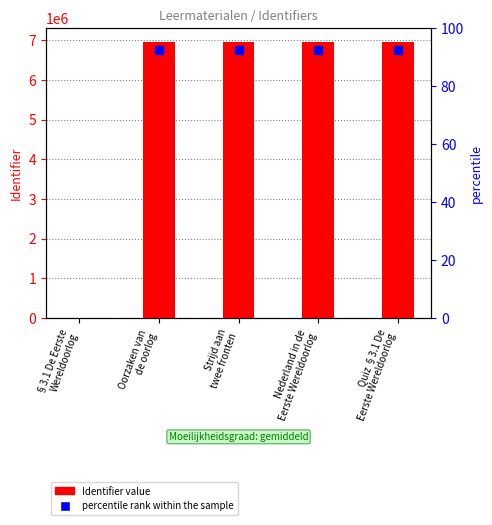

Approximately how many times larger is the value at Quiz §3.1 De
Eerste Wereldoorlog compared to Nederland in de
Eerste Wereldoorlog?

1.0